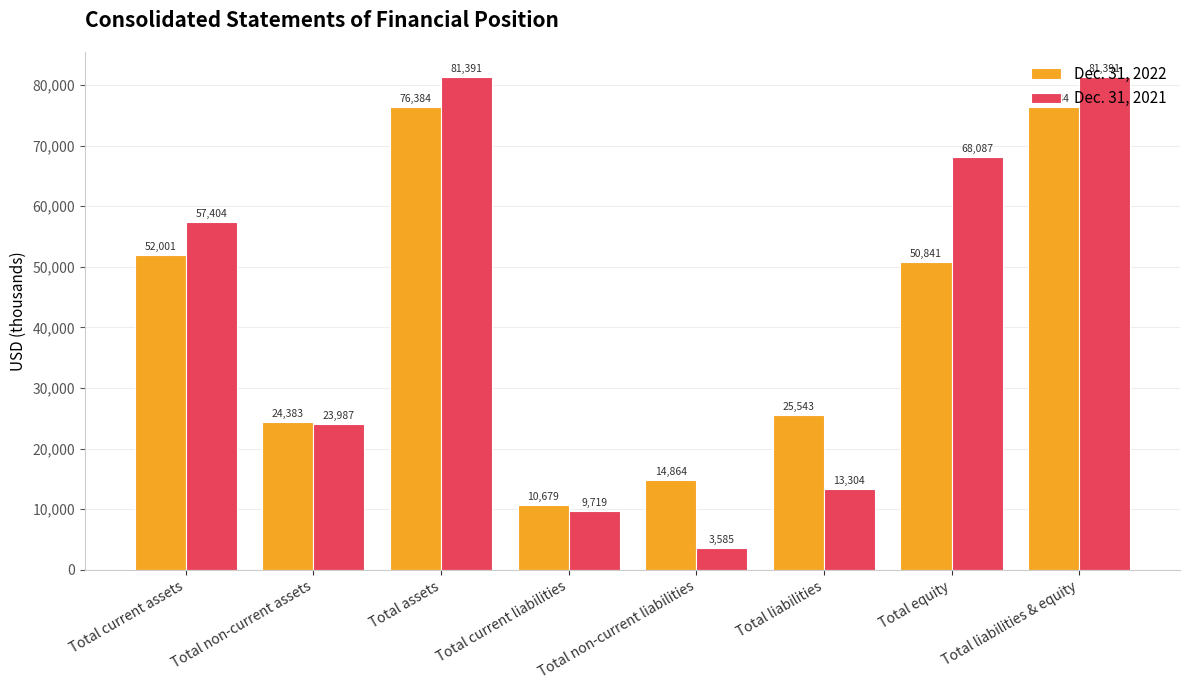

Which label corresponds to the smallest value in the chart?

Total non-current liabilities